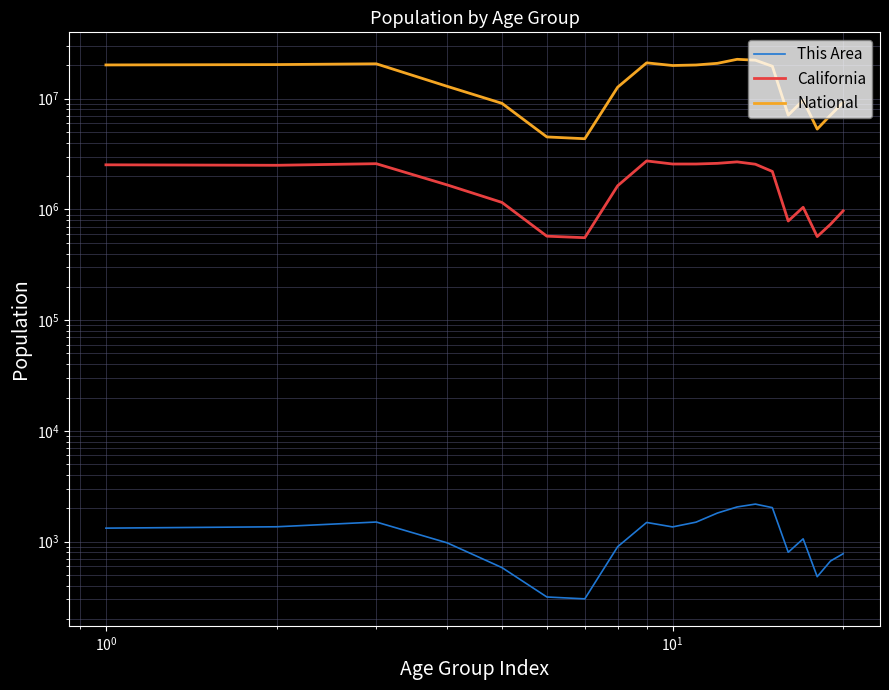

How many series are shown in this chart?

3